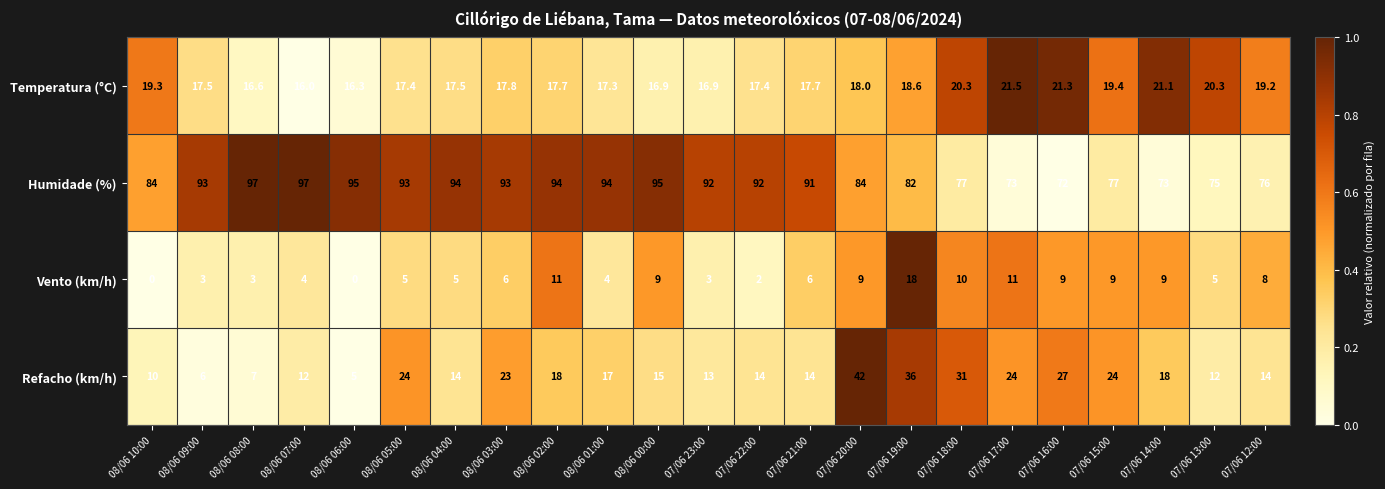

Rank the series by their maximum value, from highest to lowest.

Humidade (%), Refacho (km/h), Temperatura (°C), Vento (km/h)